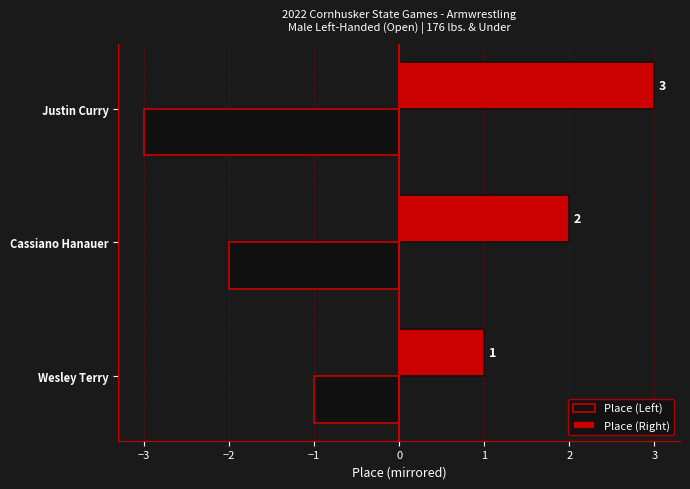

What is the spread (max minus min) of values at Cassiano Hanauer?

4